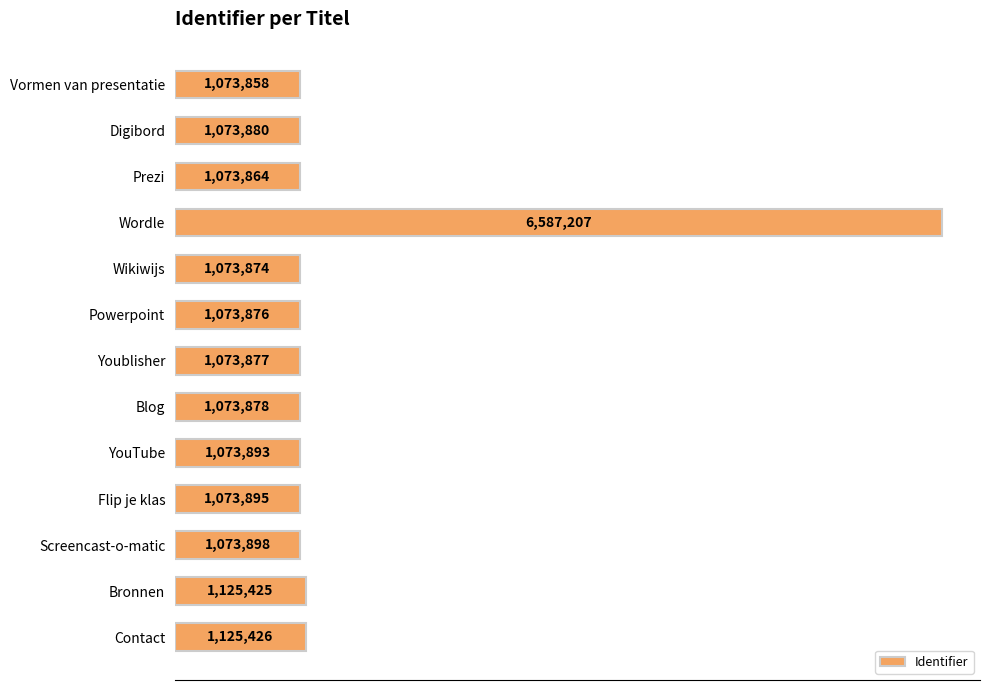

List the labels in order of value, smallest first.

Vormen van presentatie, Prezi, Wikiwijs, Powerpoint, Youblisher, Blog, Digibord, YouTube, Flip je klas, Screencast-o-matic, Bronnen, Contact, Wordle